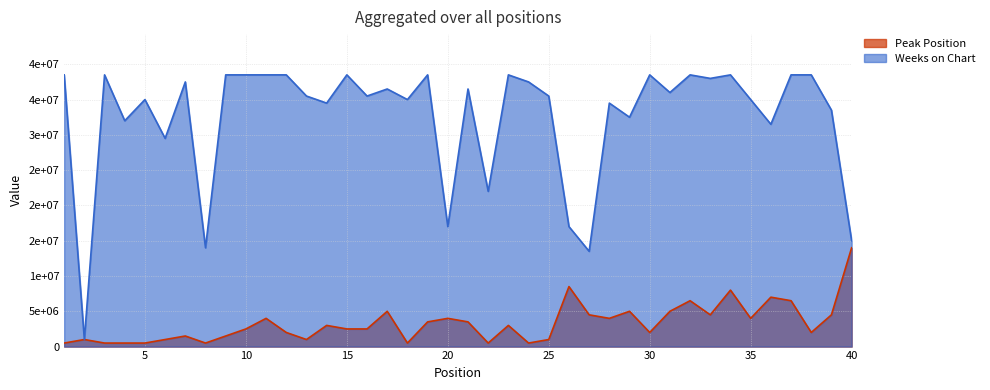

What are all the series names shown in the legend?

Peak Position, Weeks on Chart